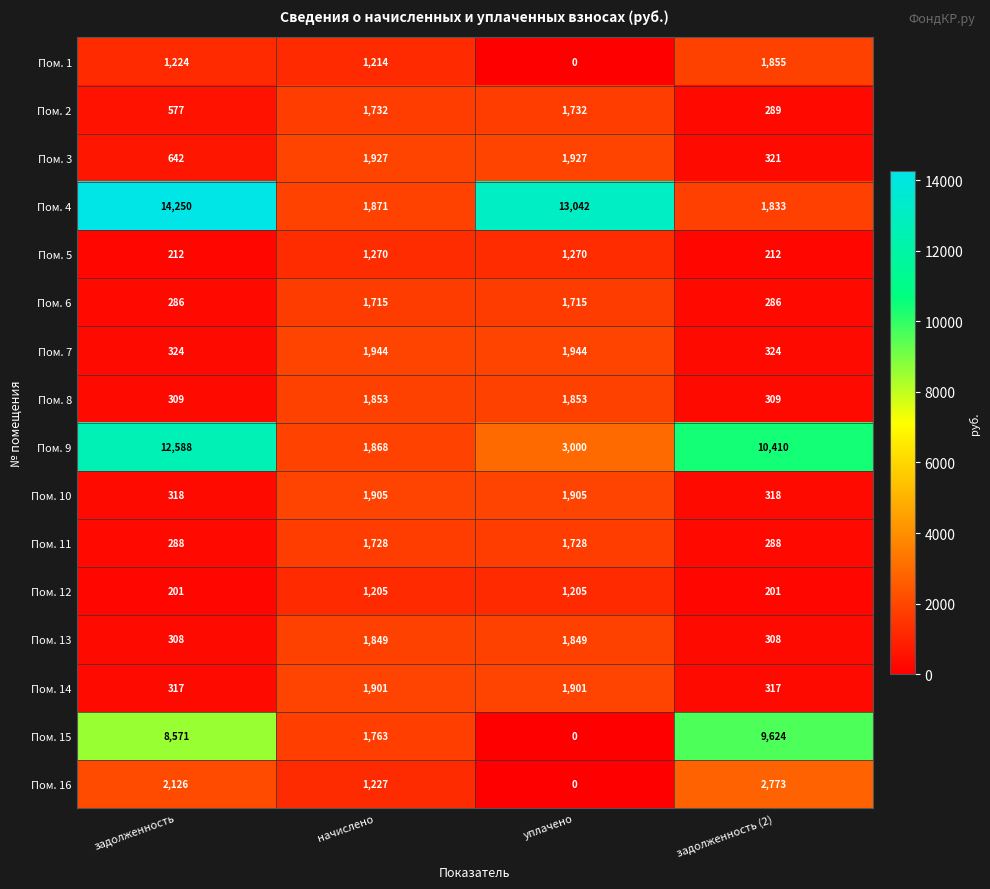

Which series has the widest spread of values?

Пом. 4